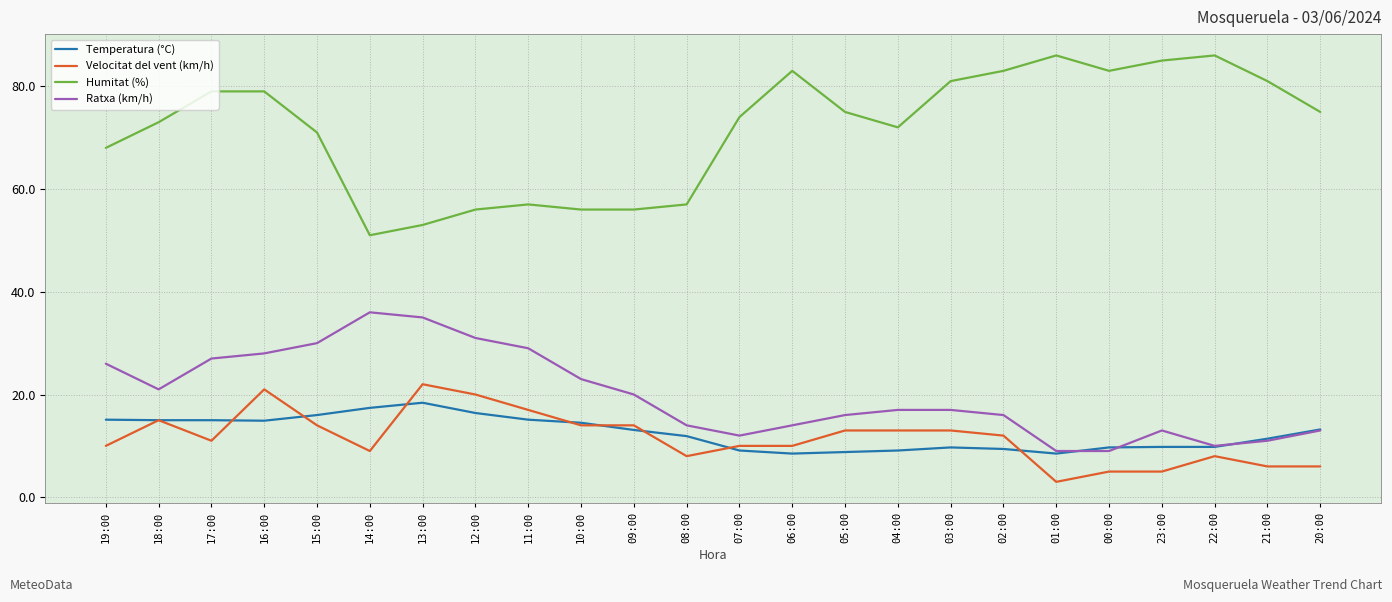

The value of Humitat (%) at 12:00 is 56.0. True or false?

True